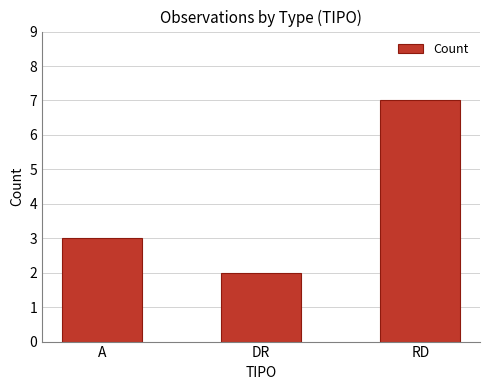

Is it true that the value at RD is 3?

False